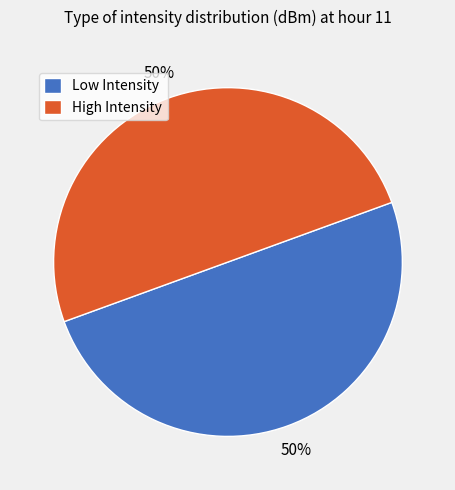

Approximately how many times larger is the value at High Intensity compared to Low Intensity?

1.0